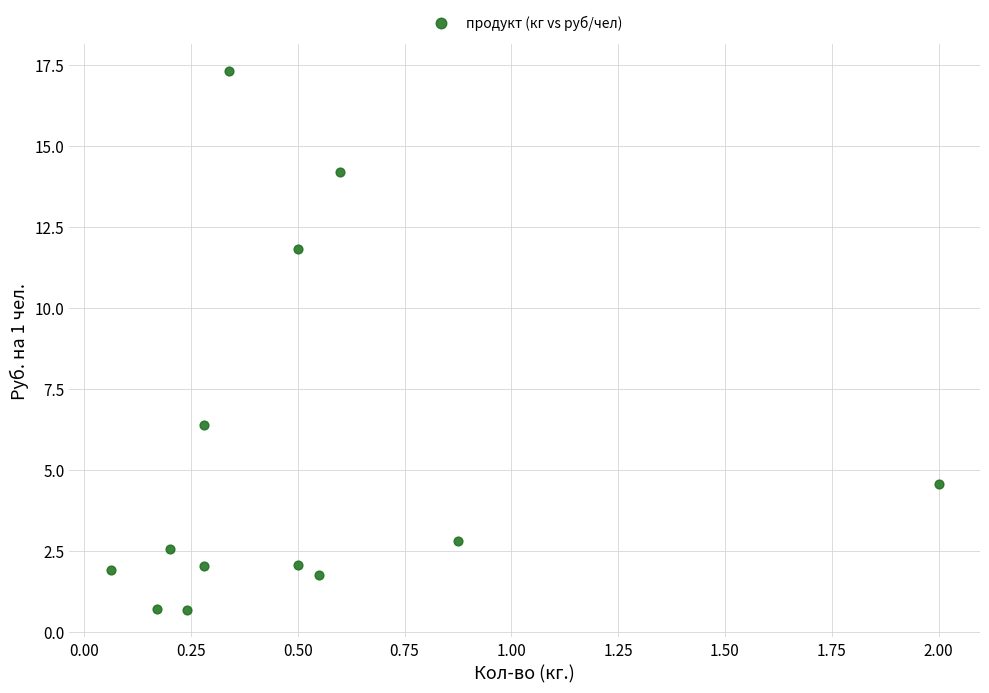

What Y value in the scatter plot is closest to 8?

6.4